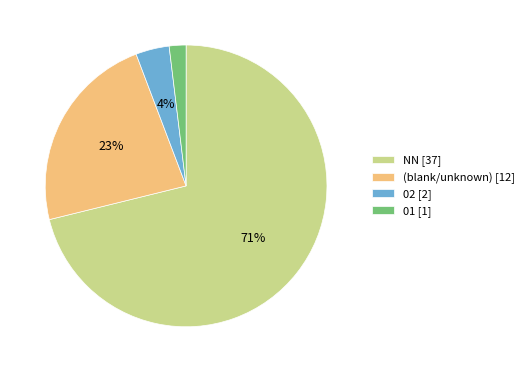

Rank the categories by value from lowest to highest.

01 [1], 02 [2], (blank/unknown) [12], NN [37]